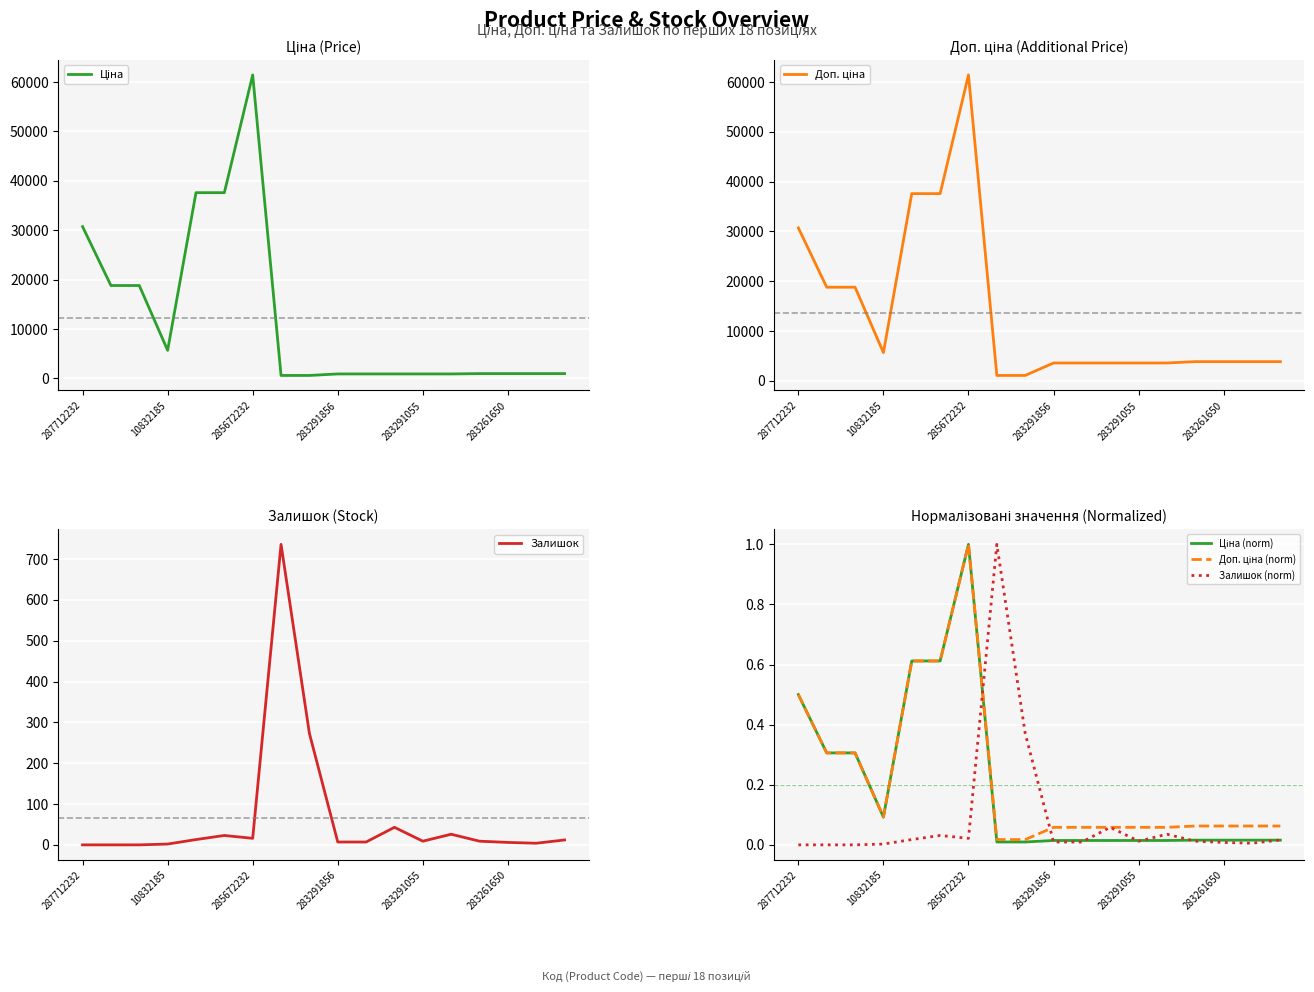

True or false: Залишок has a value of 0 at 287712232.

True